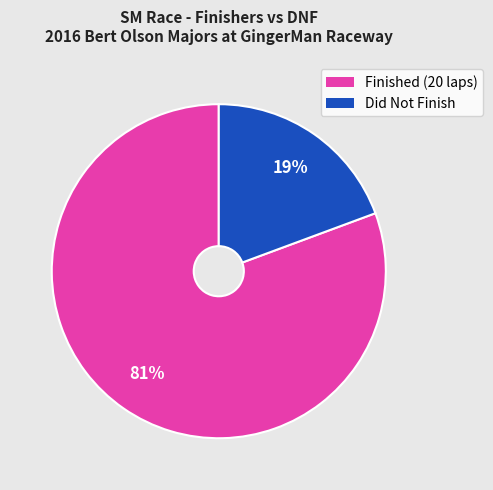

To the nearest percent, what is the average slice percentage?

50%